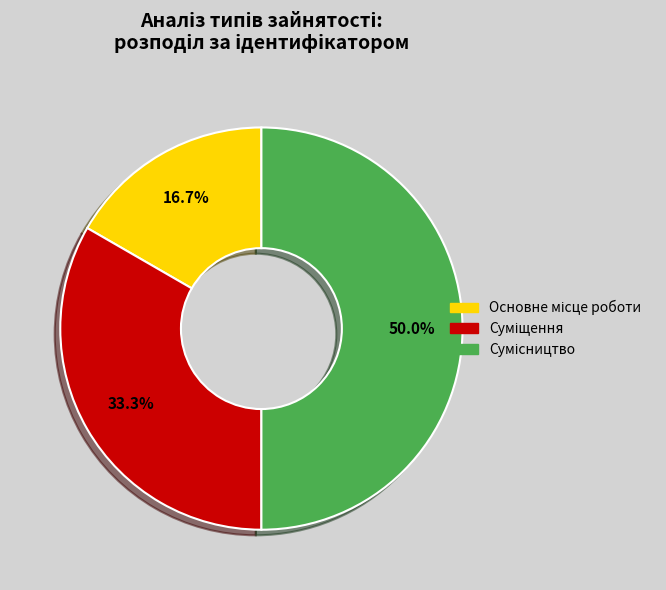

Does Основне місце роботи account for over 50% of the chart?

No